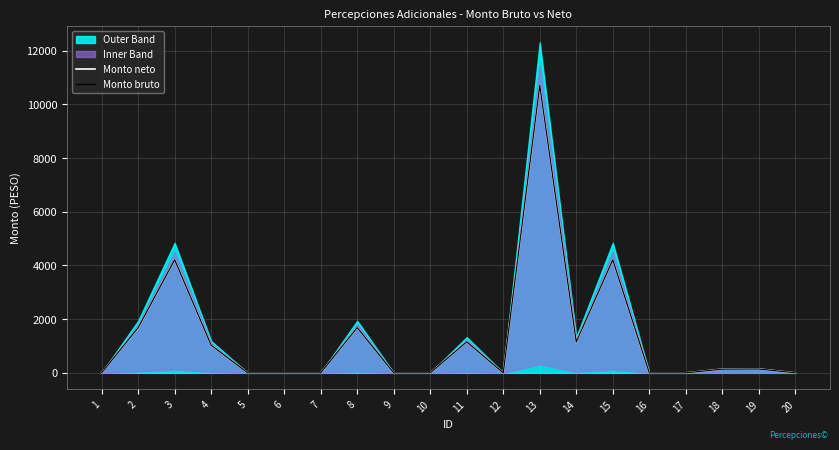

True or false: Monto neto and Monto bruto cross at least once.

False